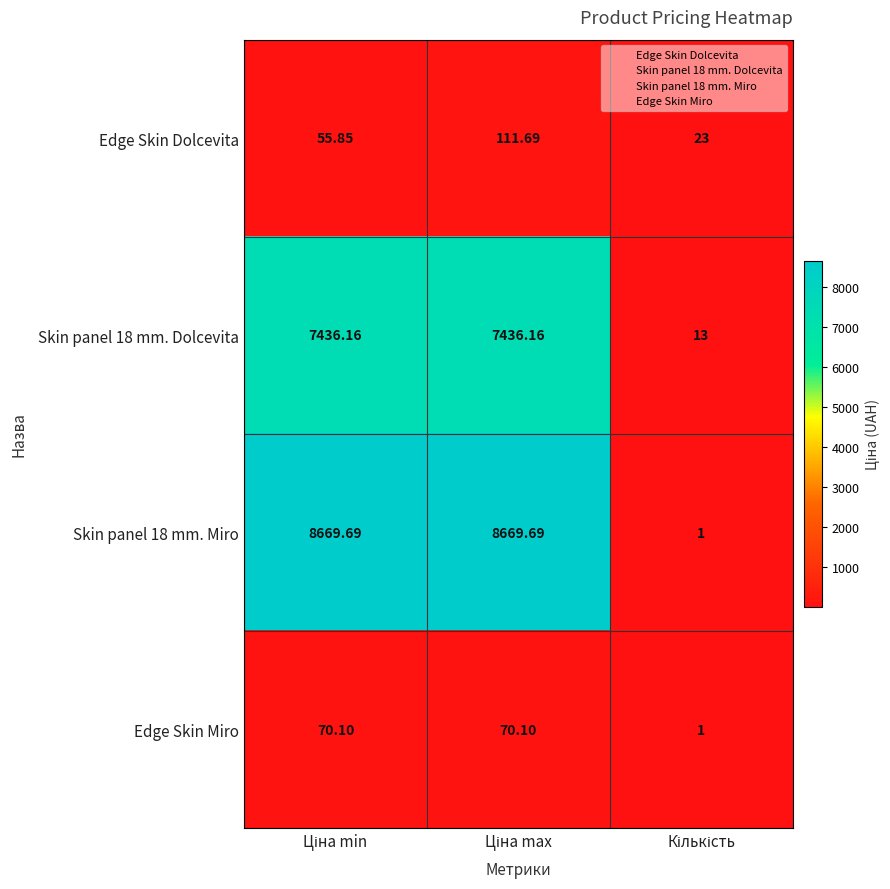

Which label corresponds to the largest value in the chart?

Ціна min